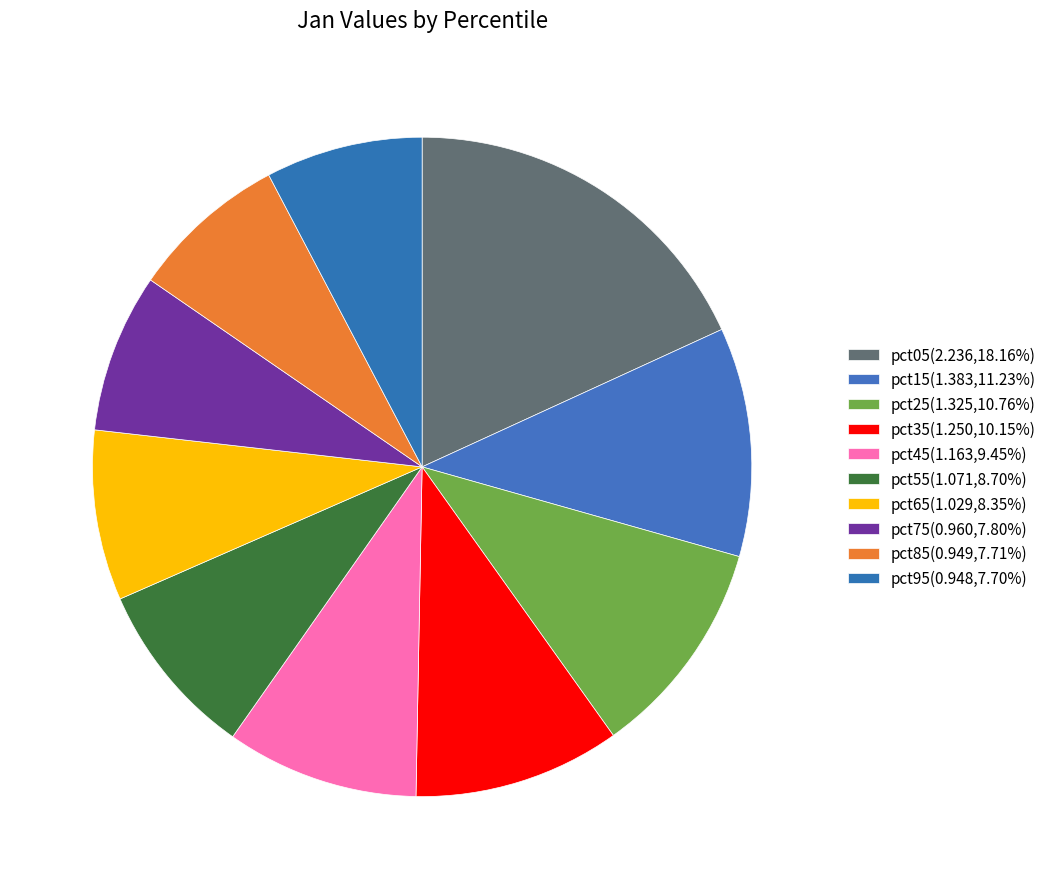

True or false: pct15 accounts for 11% of the total.

True